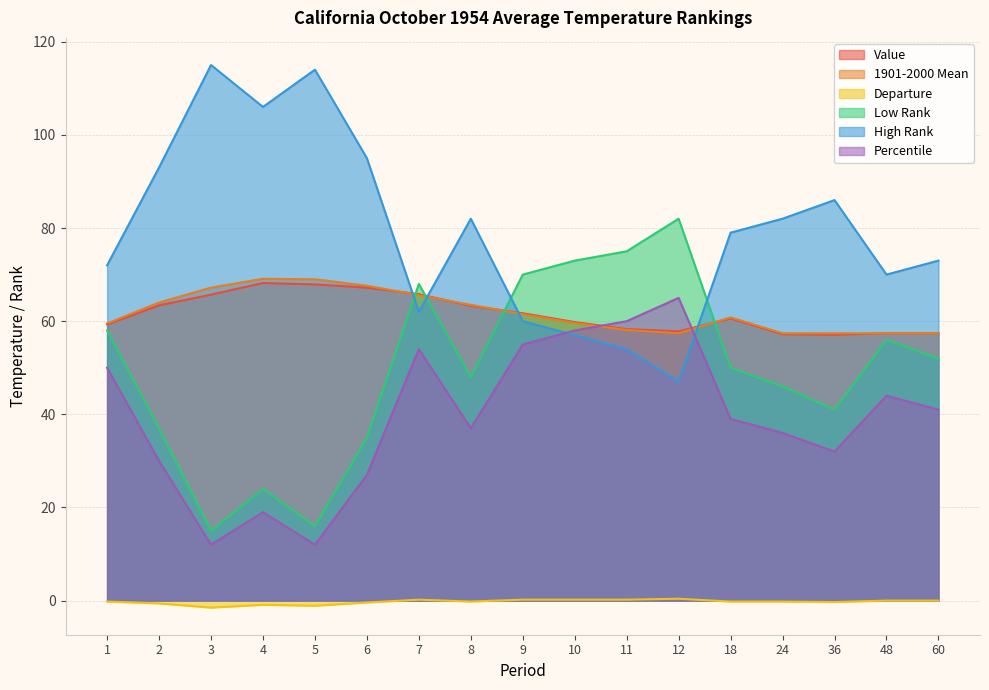

Which category has the lowest value across all series?

3